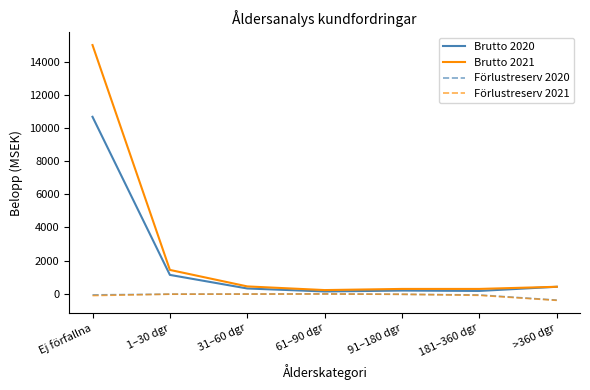

What value does the Förlustreserv 2021 series have at 61–90 dgr?

-19